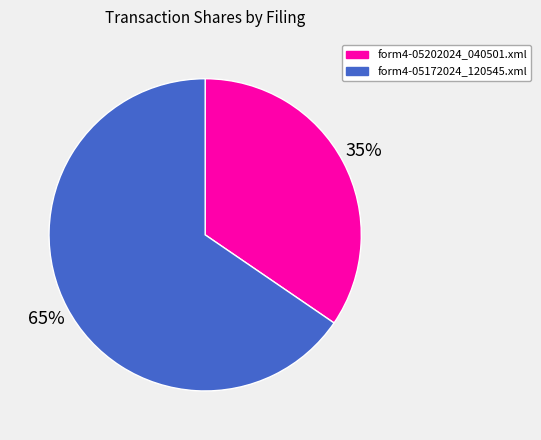

True or false: form4-05172024_120545.xml accounts for 54% of the total.

False